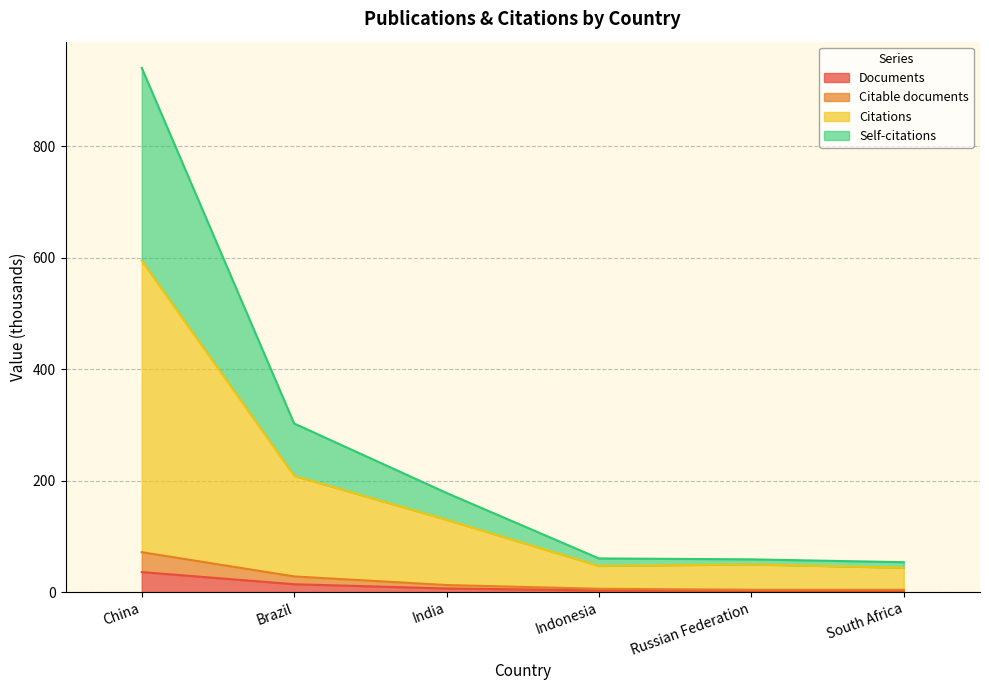

At which category is the sum across all series the highest?

China